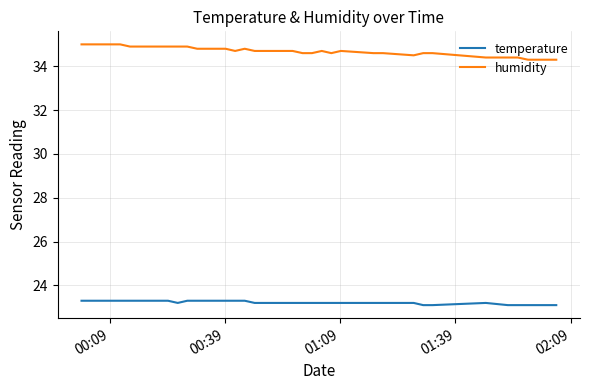

Which series has the largest total across all categories?

humidity